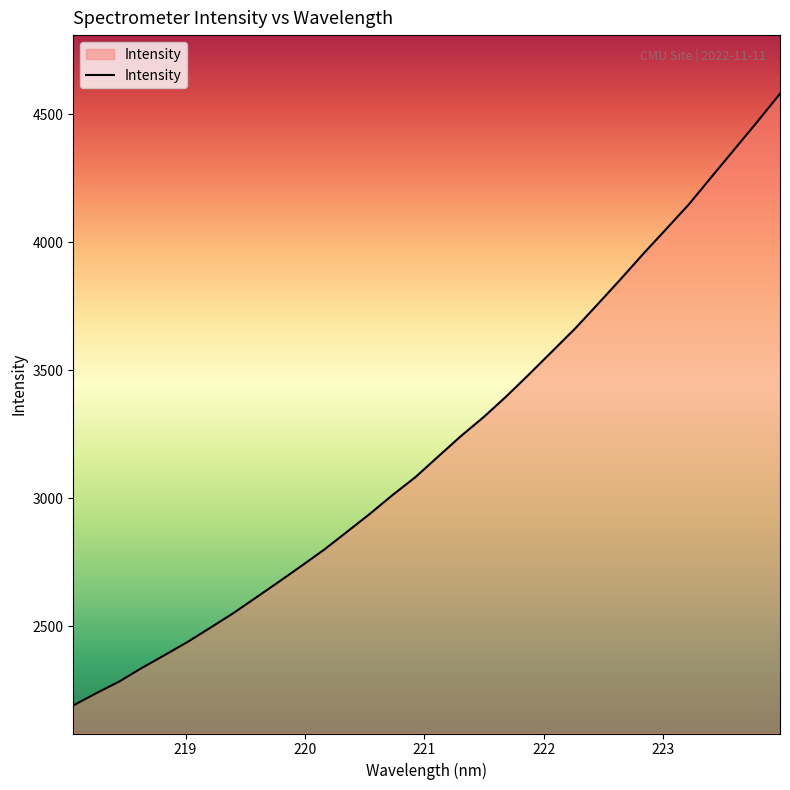

How many distinct data groups are displayed?

1